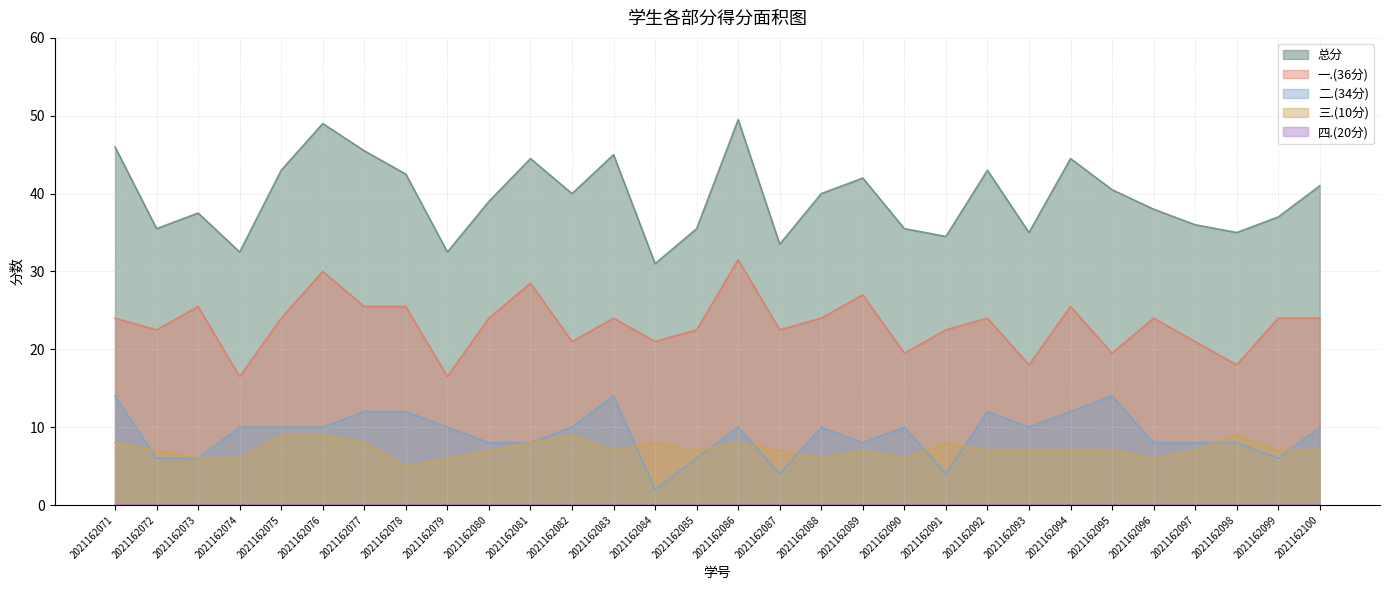

How many values in the 三.(10分) series are below 7?

7